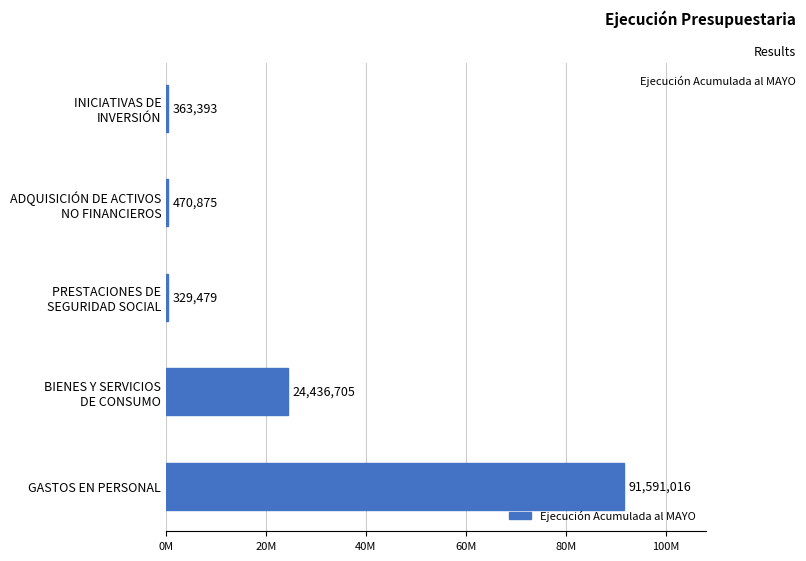

Rank the categories by value from lowest to highest.

PRESTACIONES DE
SEGURIDAD SOCIAL, INICIATIVAS DE
INVERSIÓN, ADQUISICIÓN DE ACTIVOS
NO FINANCIEROS, BIENES Y SERVICIOS
DE CONSUMO, GASTOS EN PERSONAL